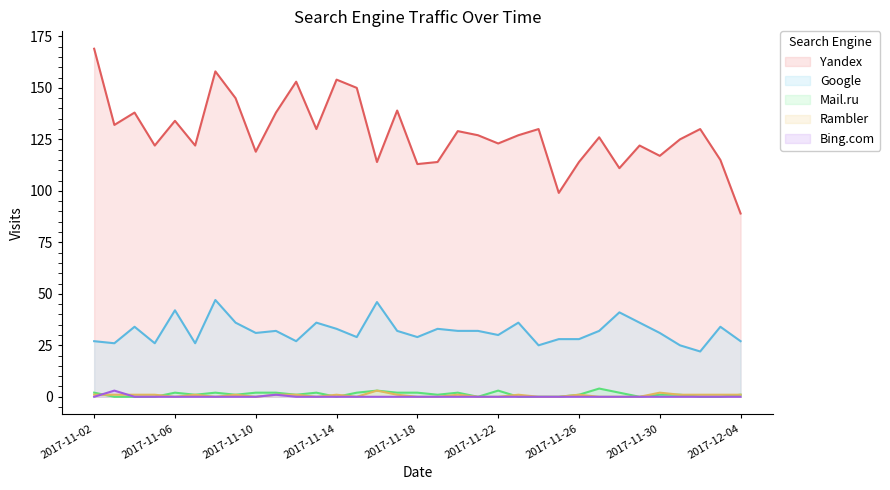

Count the number of categories in the chart.

33